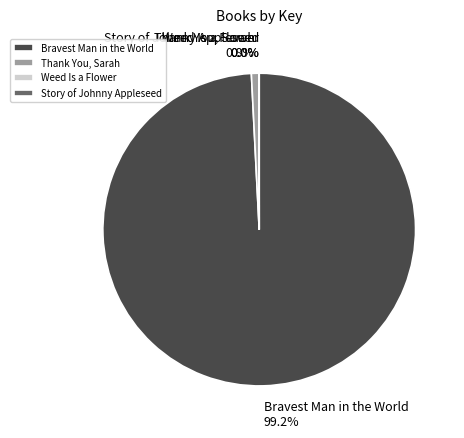

Is it true that Thank You, Sarah is 10% of the pie?

False